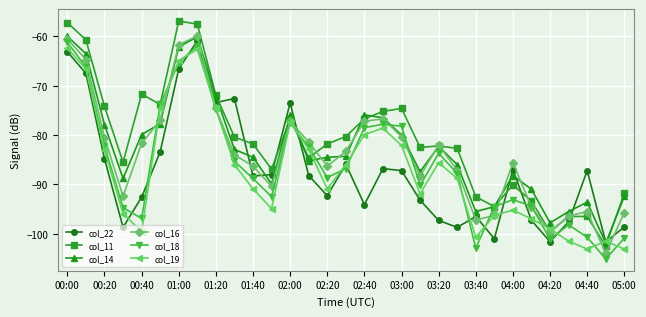

How many categories are shown in the chart?

31